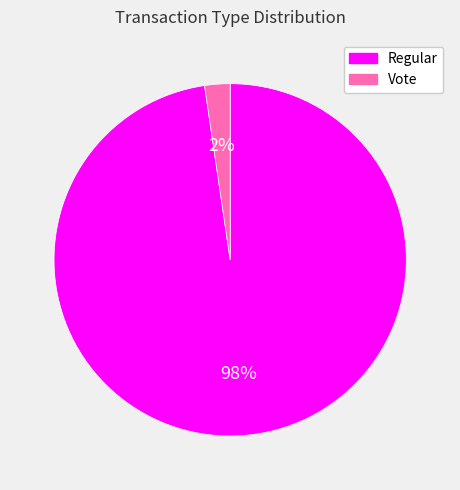

Combined, do Vote and Regular account for over 50%?

Yes